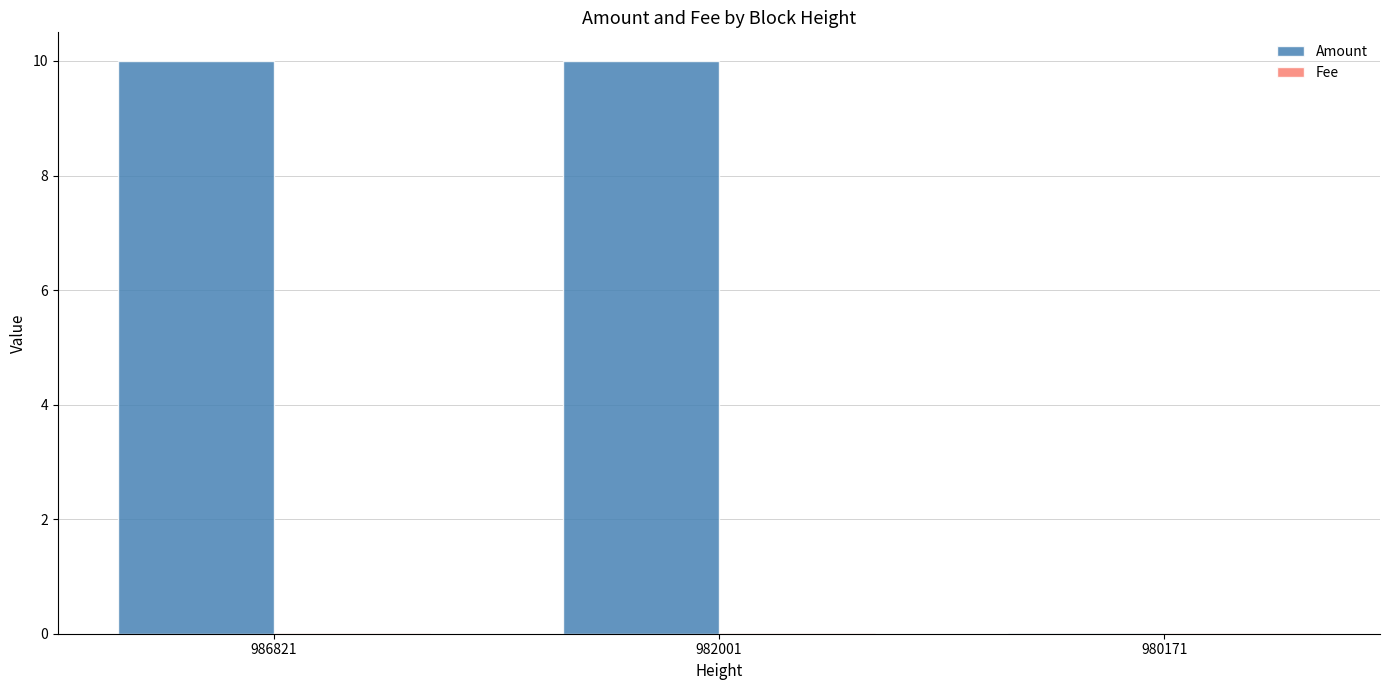

The value of Amount at 986821 is 10.0. True or false?

True